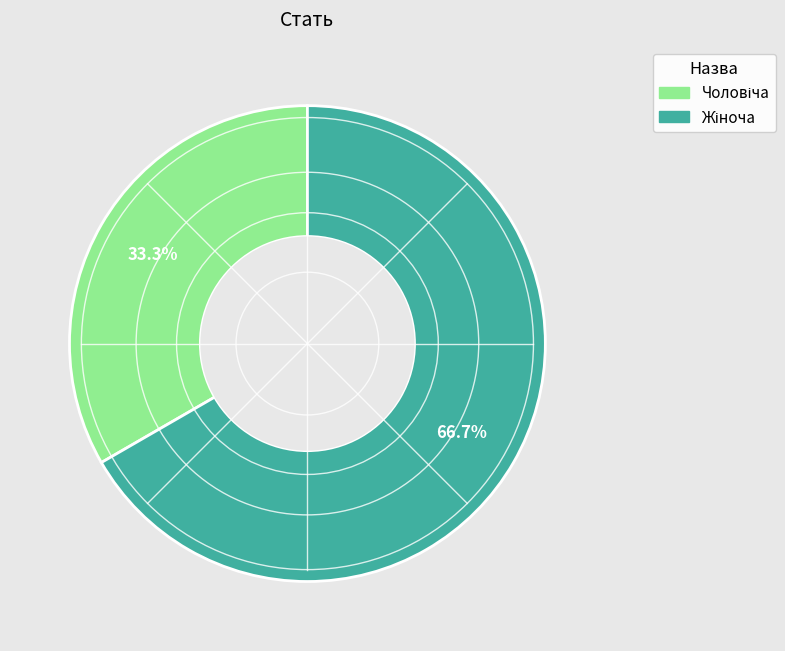

Is there a majority slice in this chart?

Yes